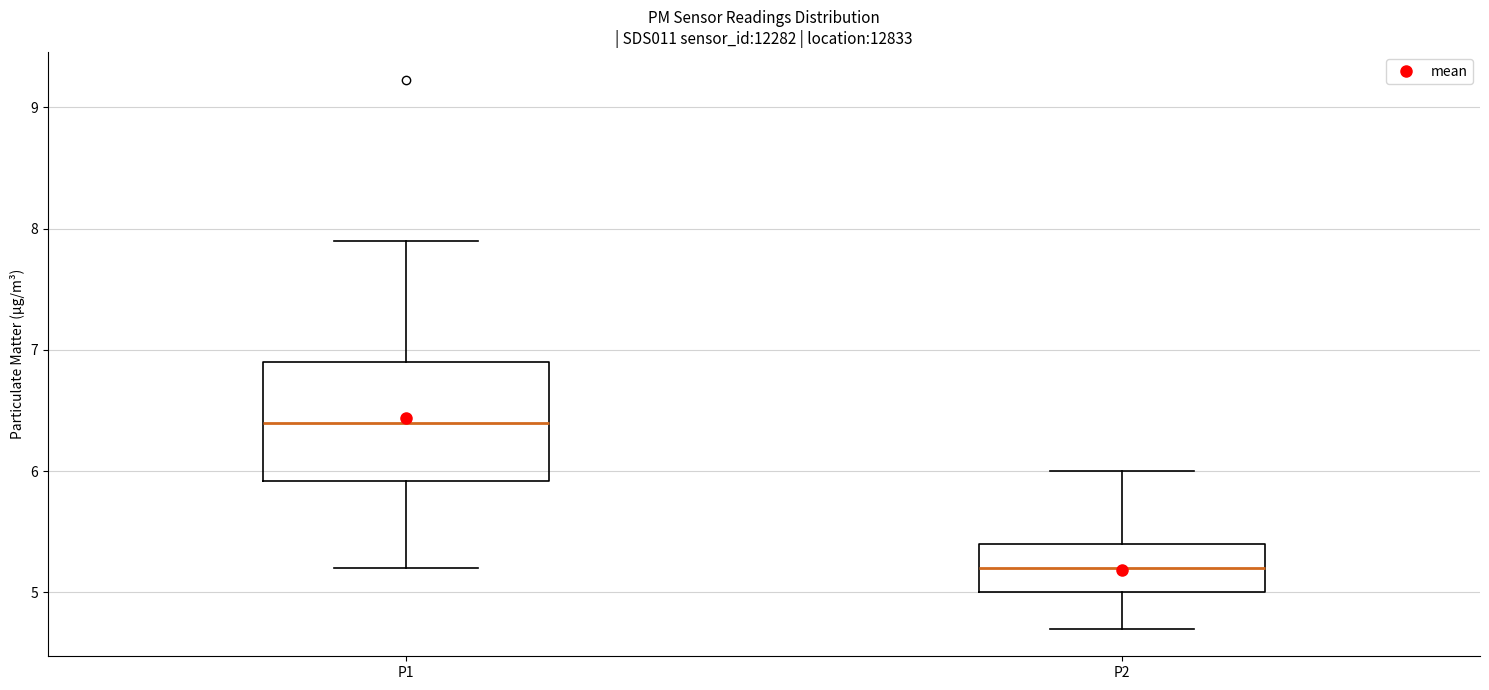

Reading left to right, read every box against the y-axis: the position of its median line, the range the box covers, and the ends of its whiskers. The values are not printed on the chart, so give them approximately, as read against the axis.

P1: median 6.4, box 5.9 to 6.9, whiskers 5.2 to 7.9
P2: median 5.2, box 5.0 to 5.4, whiskers 4.7 to 6.0